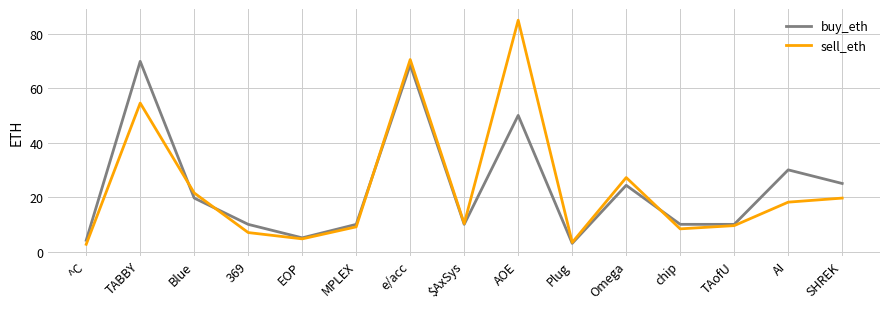

What position from the left is e/acc?

7